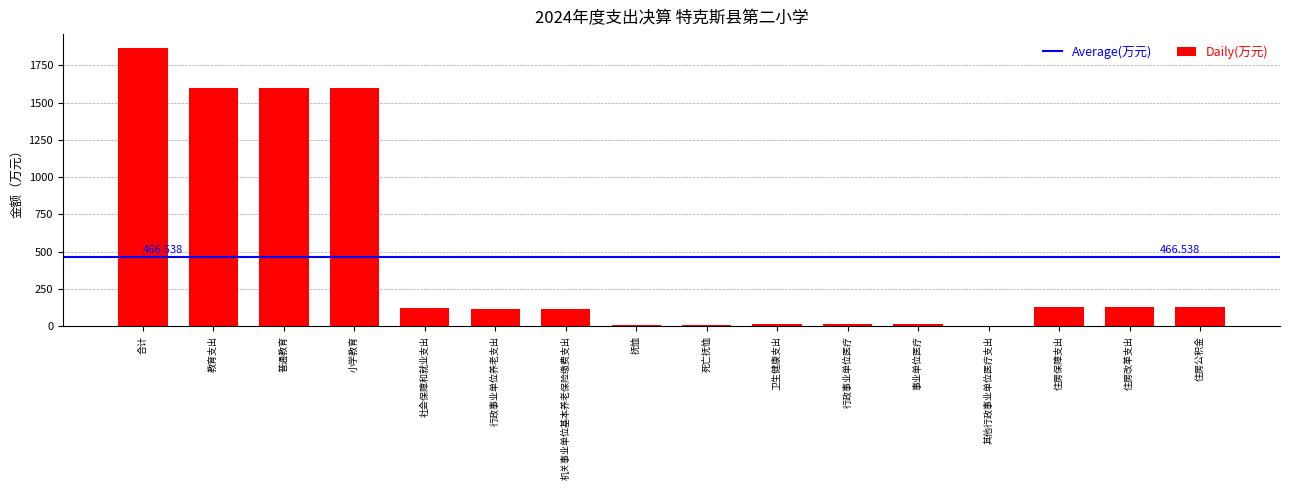

Which category has the highest value across all series?

合计